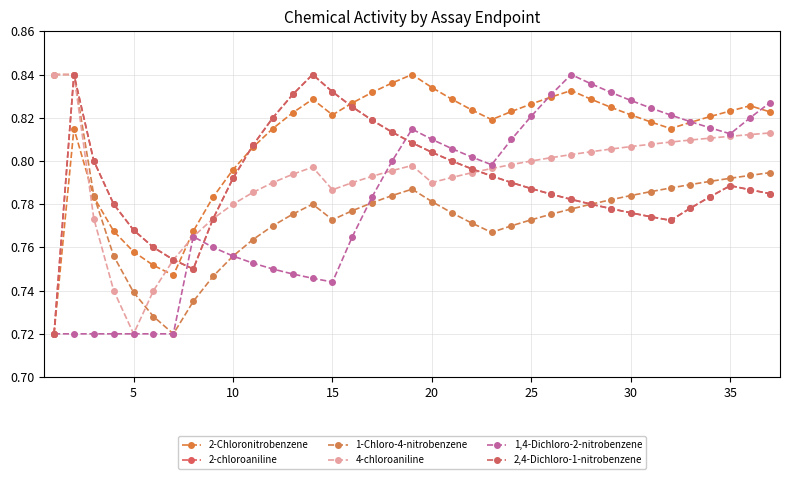

How many times do 1,4-Dichloro-2-nitrobenzene and 2,4-Dichloro-1-nitrobenzene cross each other?

3